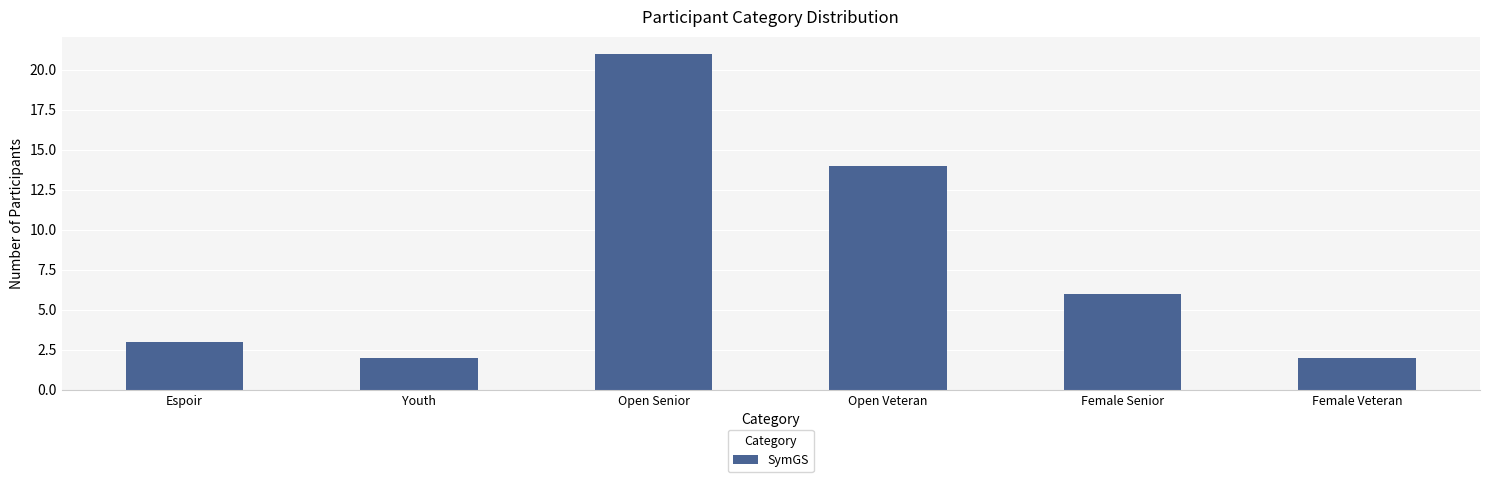

Approximately how many times larger is the value at Espoir compared to Open Veteran?

0.2